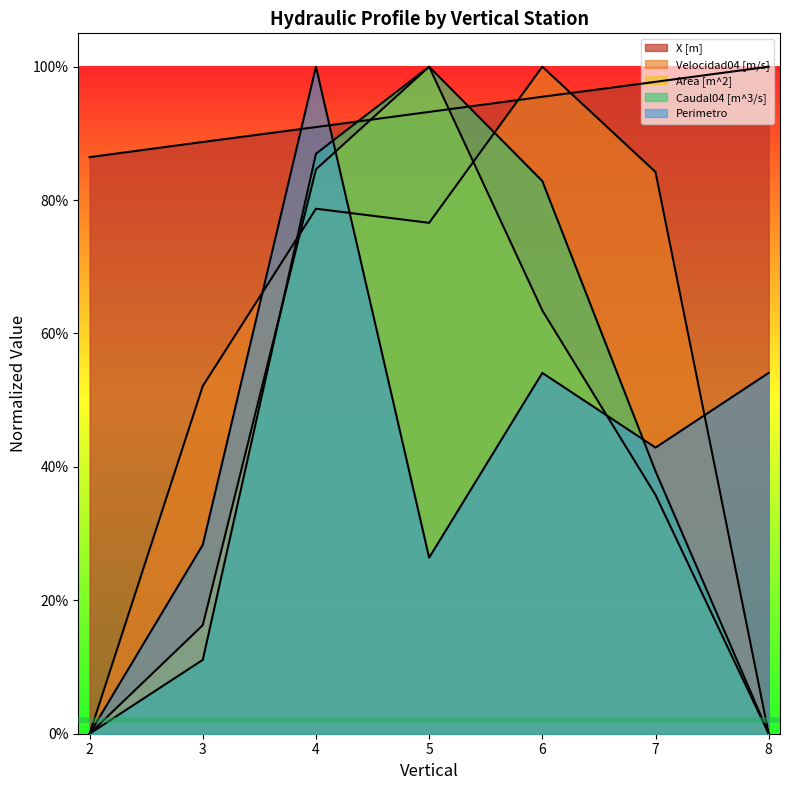

True or false: Perimetro and X [m] intersect in this chart.

True